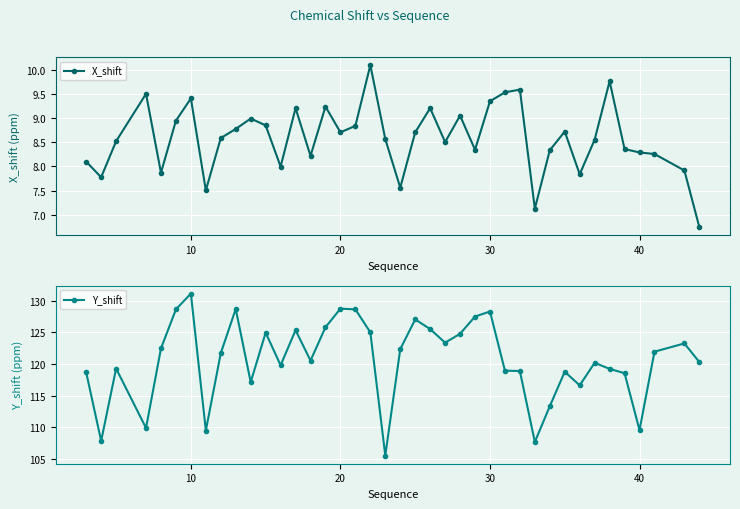

True or false: X_shift has more than 0 interior local peaks.

True